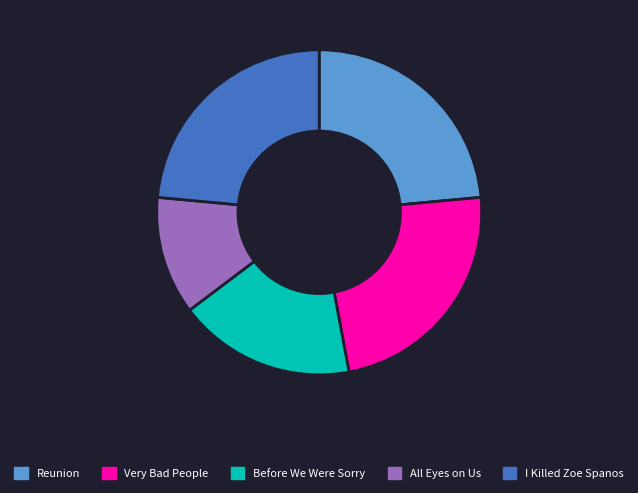

Does I Killed Zoe Spanos represent more than half of the total?

No